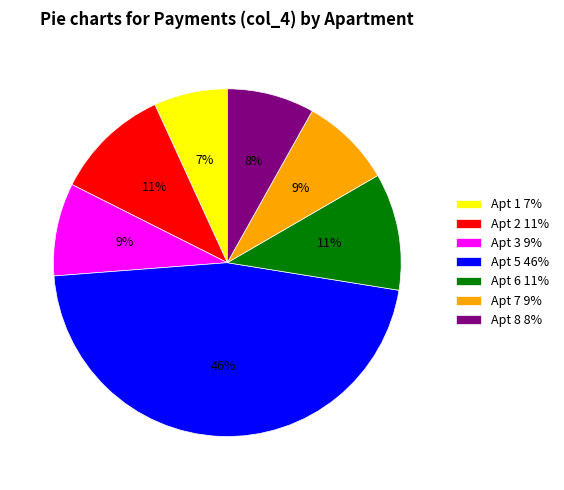

Count the number of slices in the pie.

7